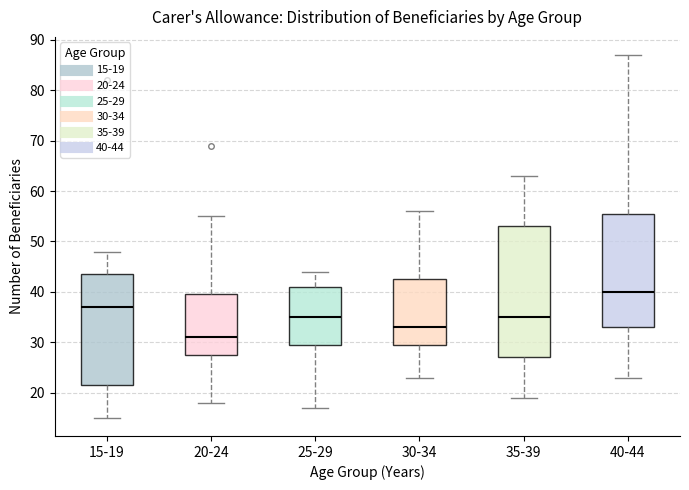

Reading left to right, read every box against the y-axis: the position of its median line, the range the box covers, and the ends of its whiskers. The values are not printed on the chart, so give them approximately, as read against the axis.

15-19: median 37, box 22 to 44, whiskers 15 to 48
20-24: median 31, box 28 to 40, whiskers 18 to 55
25-29: median 35, box 30 to 41, whiskers 17 to 44
30-34: median 33, box 30 to 43, whiskers 23 to 56
35-39: median 35, box 27 to 53, whiskers 19 to 63
40-44: median 40, box 33 to 56, whiskers 23 to 87